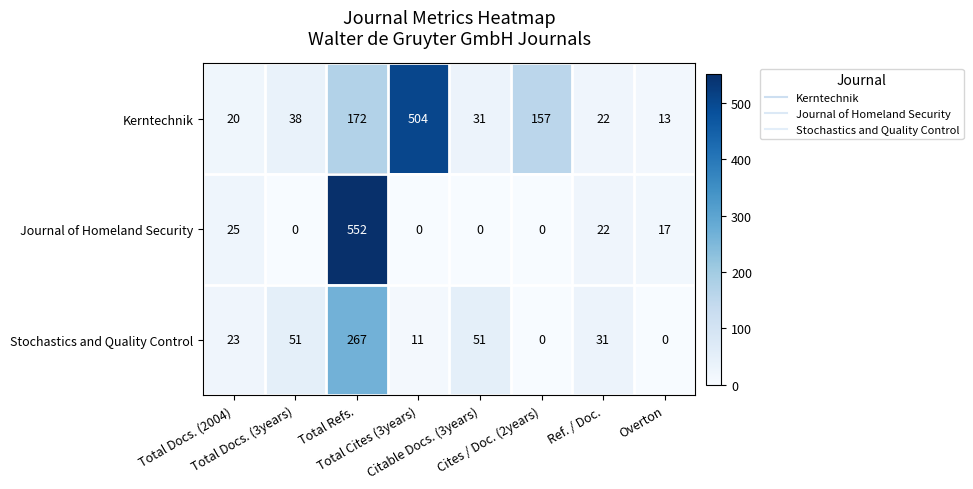

What is the maximum value shown in the chart?

552